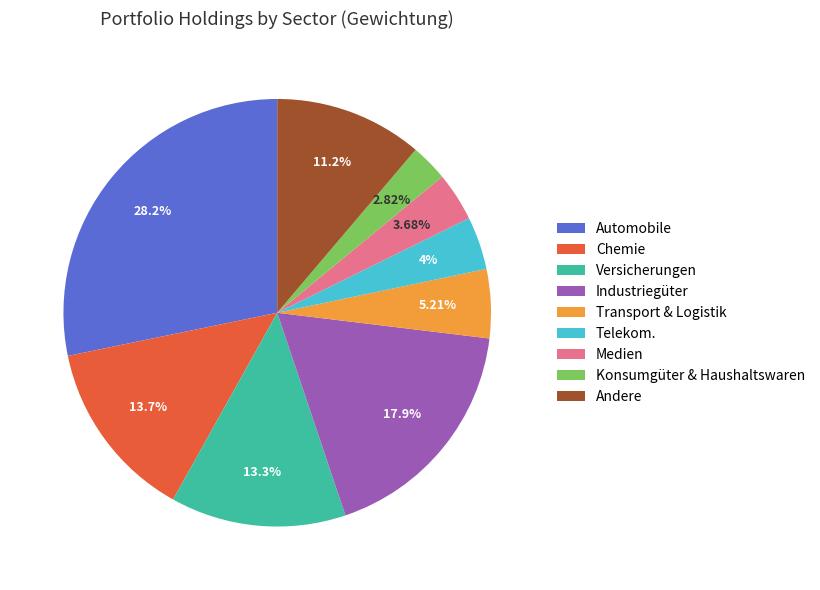

Is Andere the majority of the pie?

No